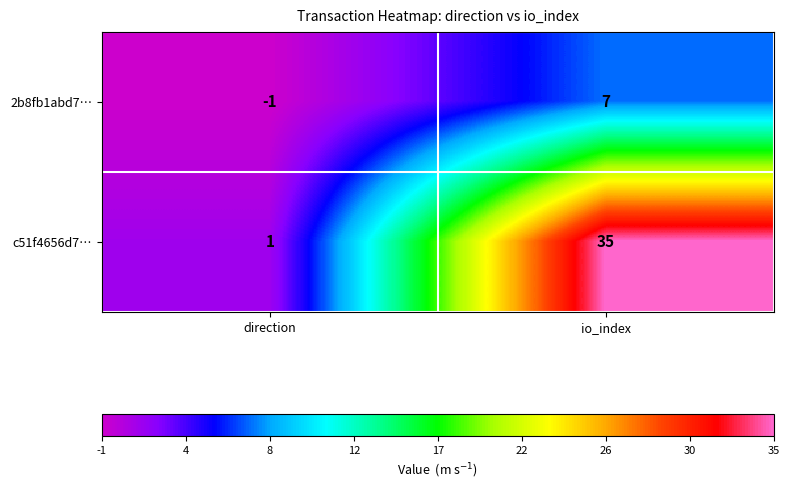

What is the sum of the 2b8fb1abd7… values at direction and io_index?

6